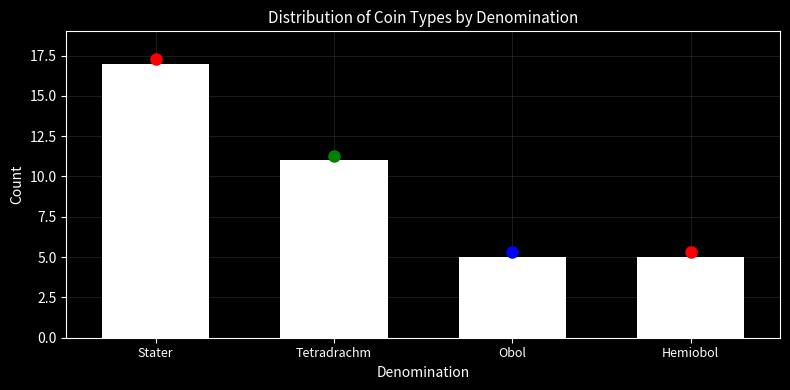

Reading left to right, extract all data points from this chart.

17	11	5	5